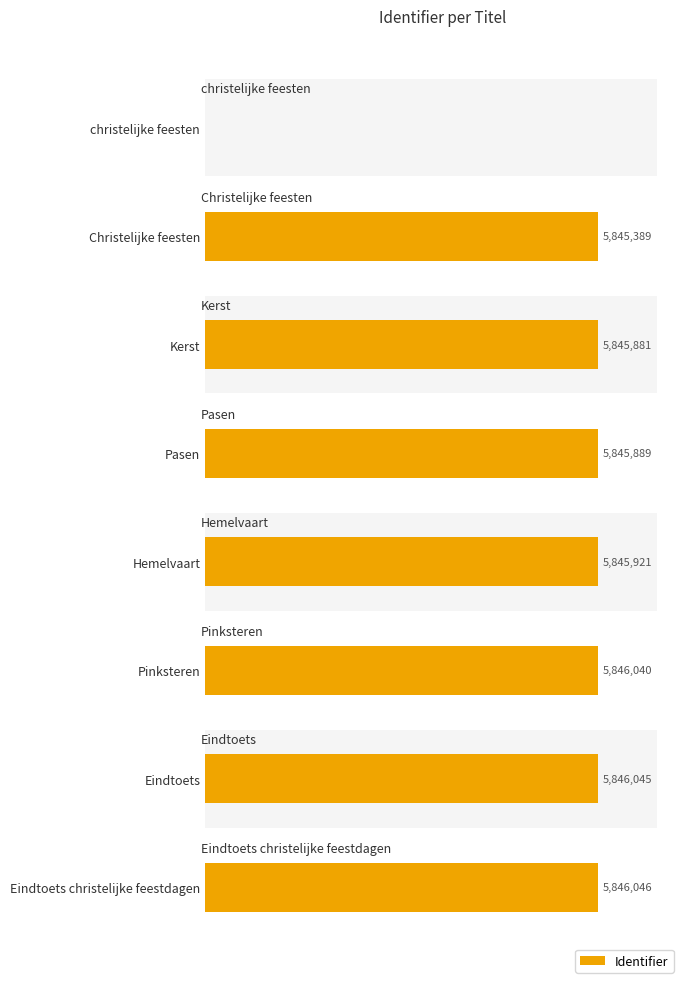

List the labels in order of value, largest first.

7, 6, 5, 4, 3, 2, 1, 0